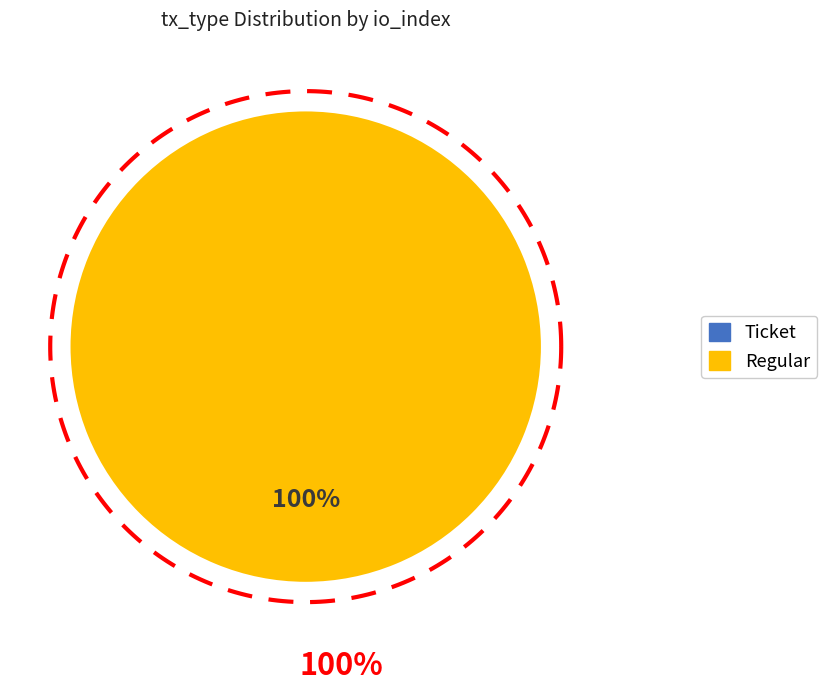

Is there a majority slice in this chart?

Yes